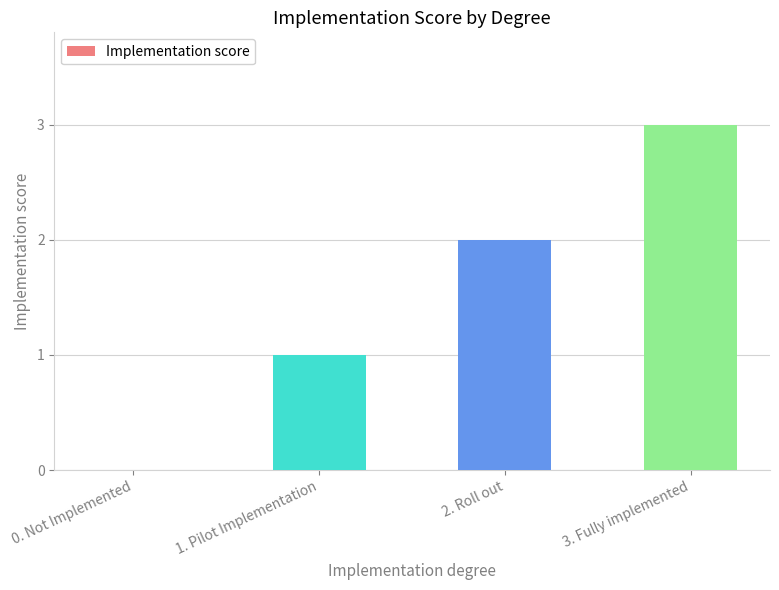

Reading left to right, extract all data points from this chart.

0. Not Implemented=0	1. Pilot Implementation=1	2. Roll out=2	3. Fully implemented=3